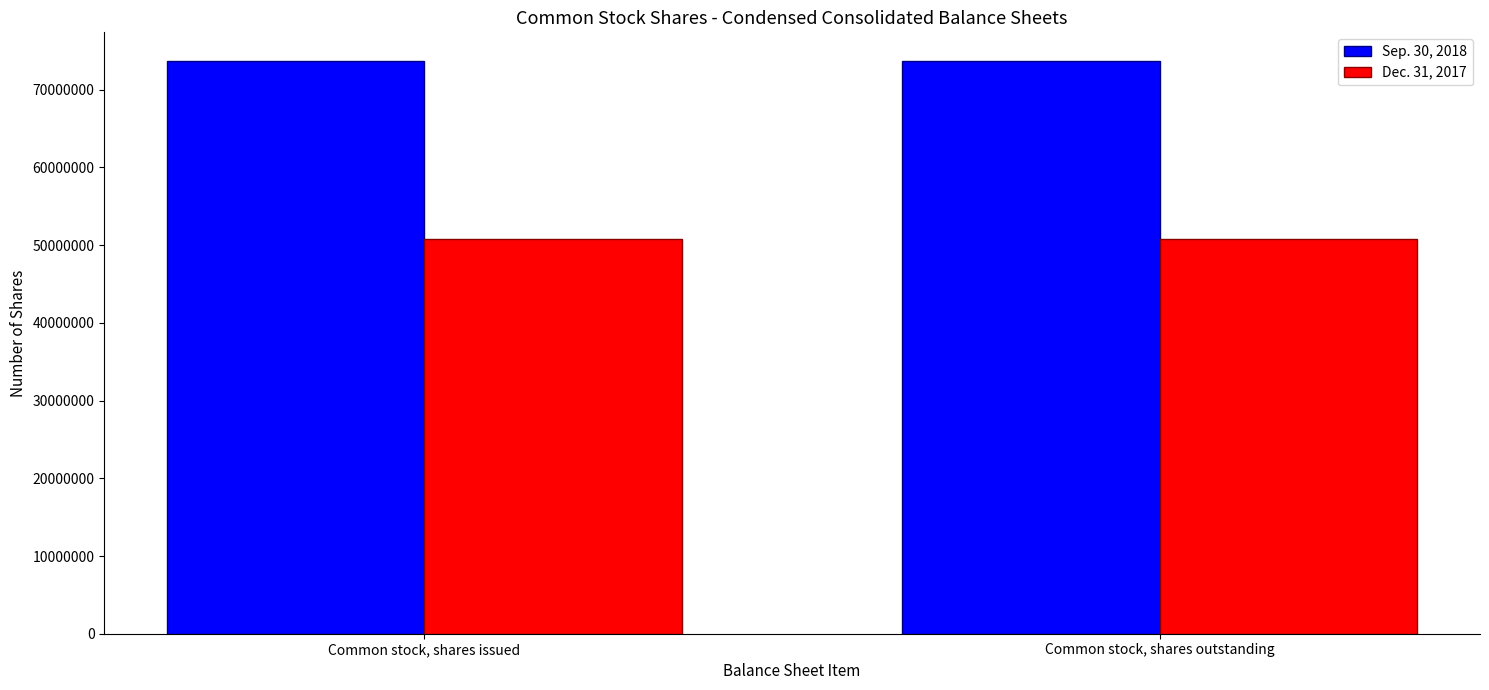

At Common stock, shares issued, list the series in order from smallest to largest.

Dec. 31, 2017, Sep. 30, 2018